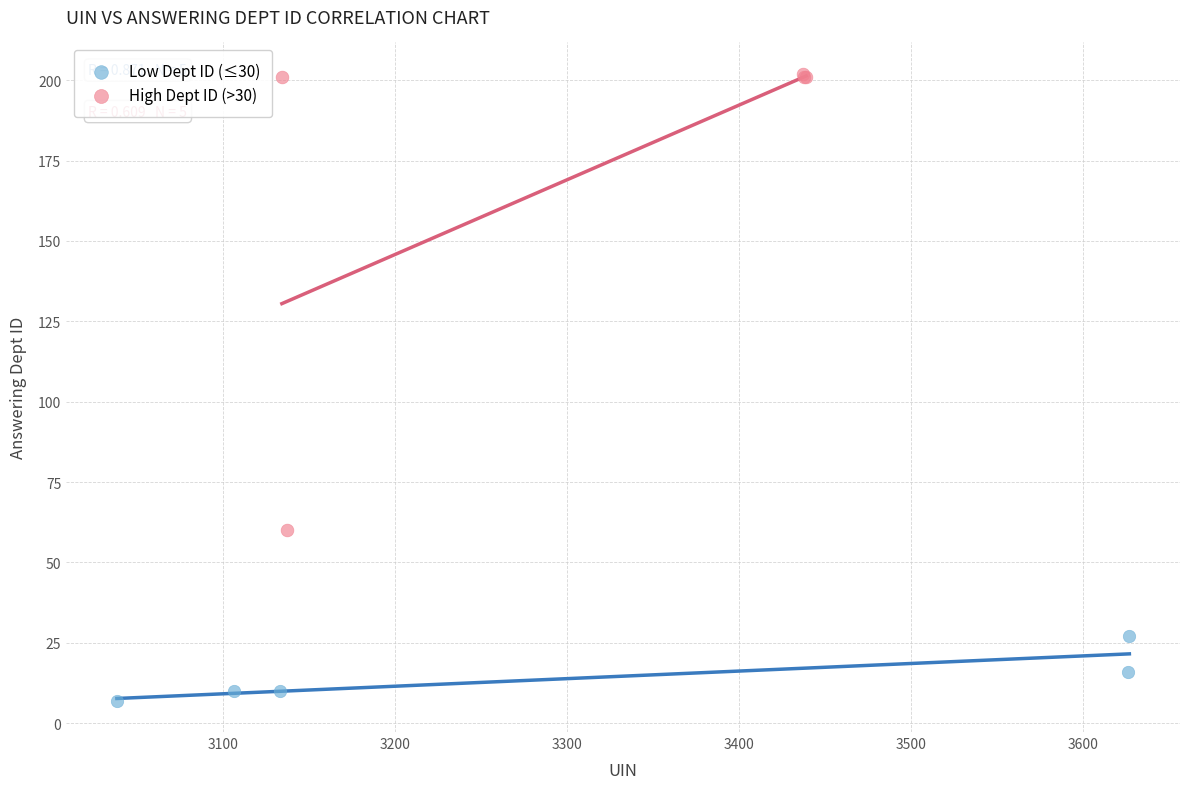

Which series contains the highest Y value?

High Dept ID (>30)